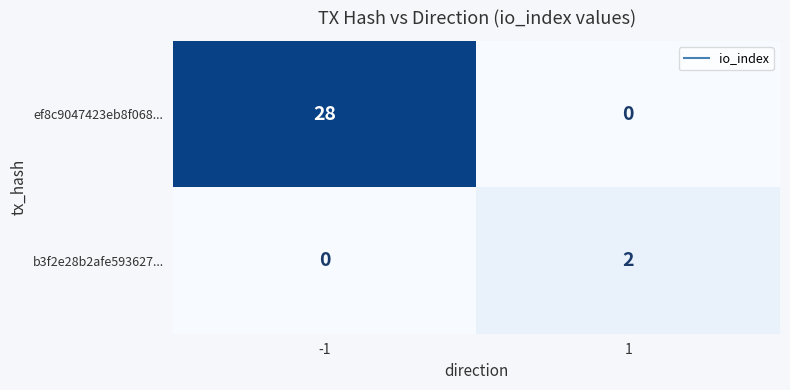

Is it true that b3f2e28b2afe593627... equals 4 at 1?

False